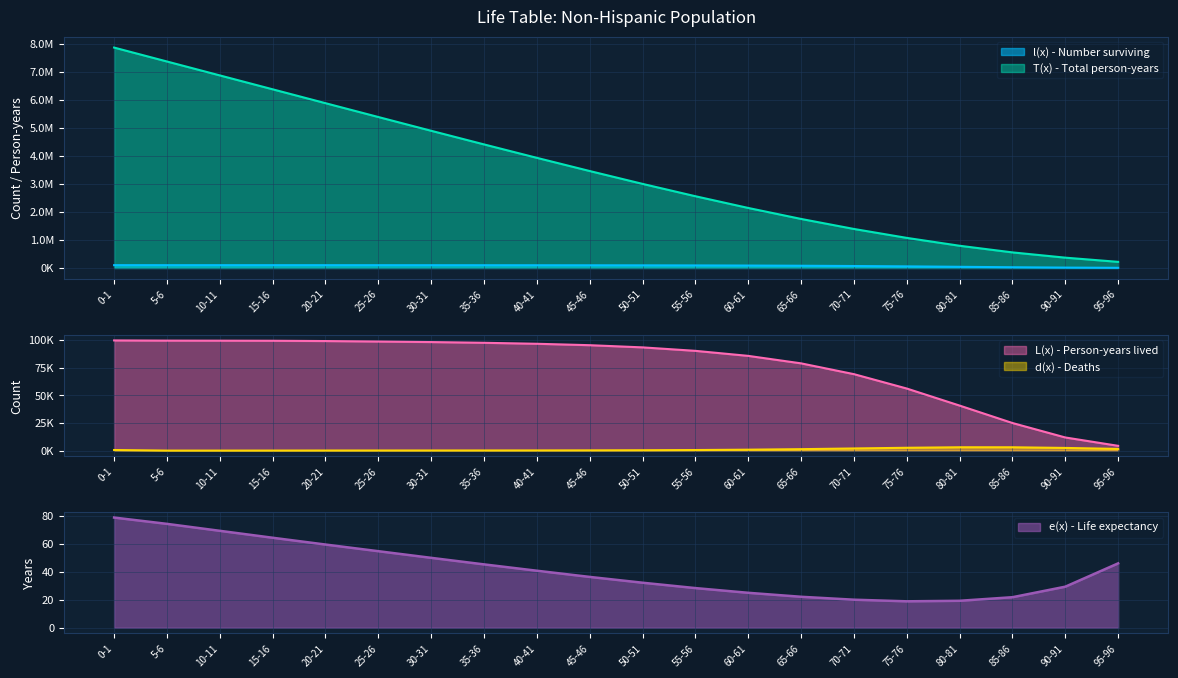

Rank the series by their maximum value, from lowest to highest.

e(x) - Life expectancy, d(x) - Deaths, L(x) - Person-years lived, l(x) - Number surviving, T(x) - Total person-years